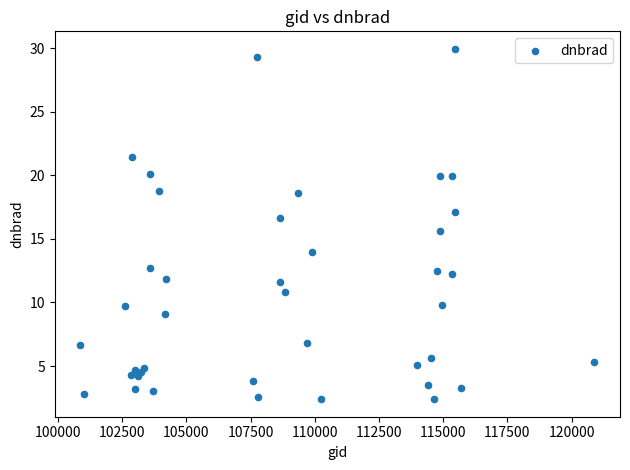

What Y value in the scatter plot is closest to 16?

15.7